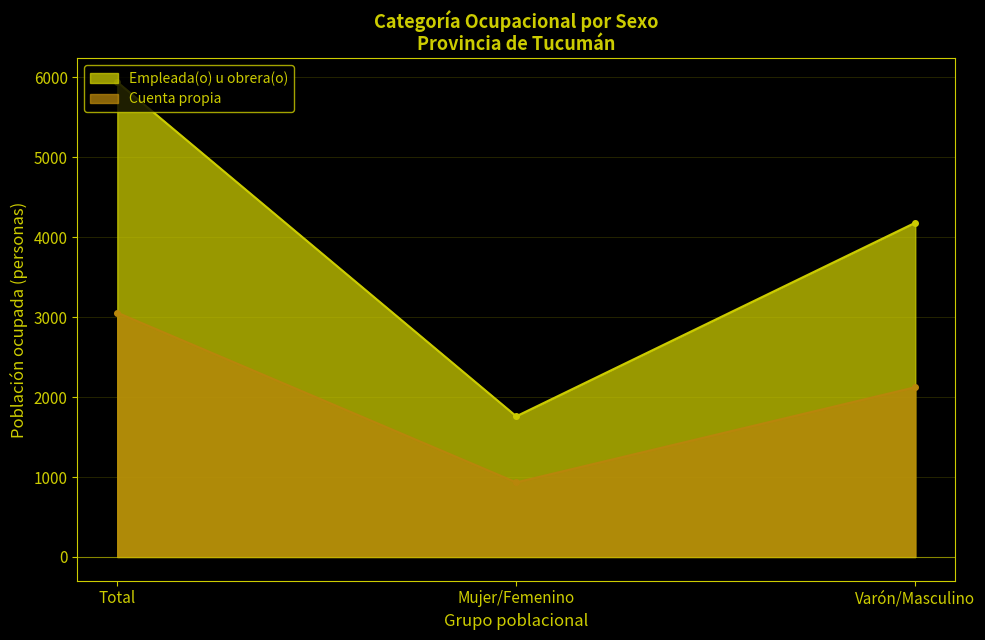

Which category has the highest value in the Cuenta propia series?

Total